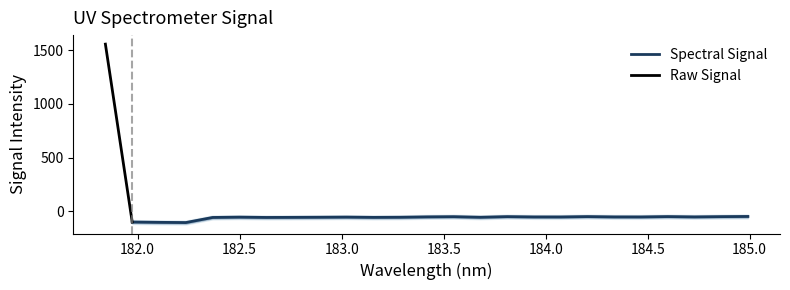

What is the minimum value shown in the chart?

-106.5